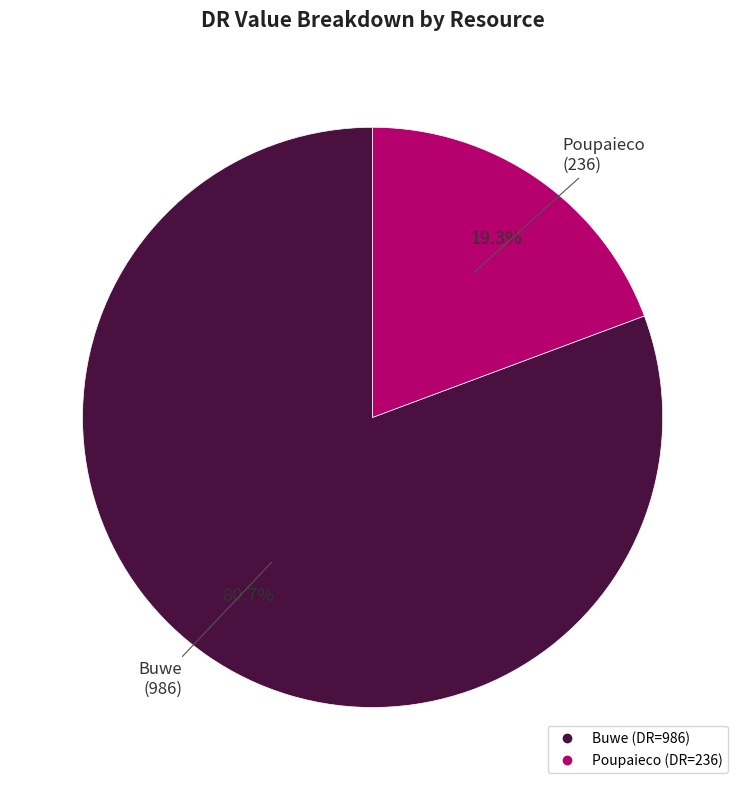

To the nearest percent, what is the difference between the Poupaieco and Buwe slice percentages?

61%